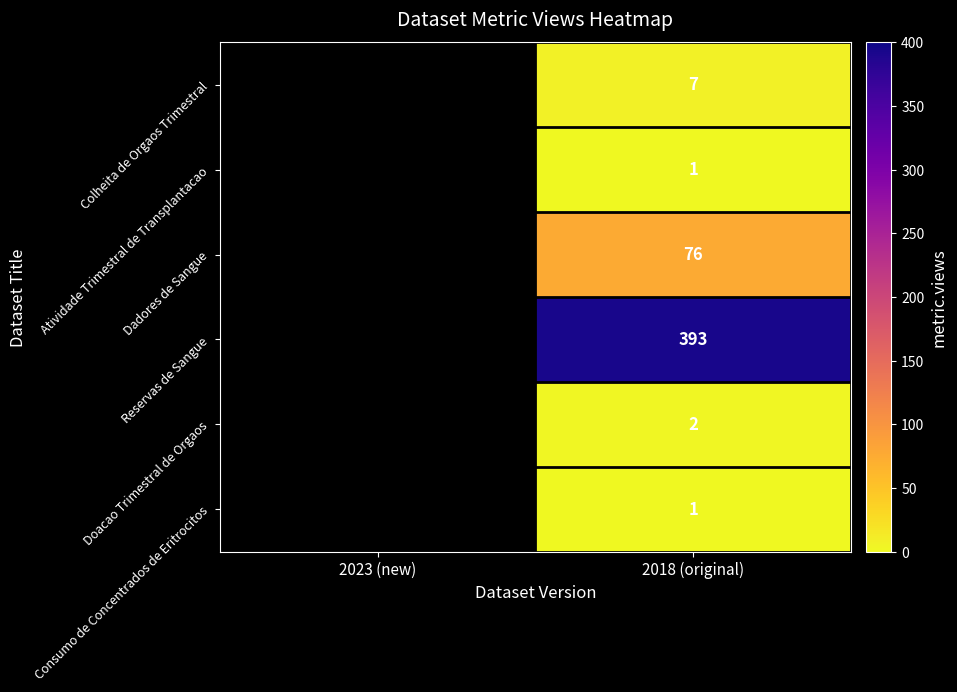

What is the spread (max minus min) of values at 2018 (original)?

392